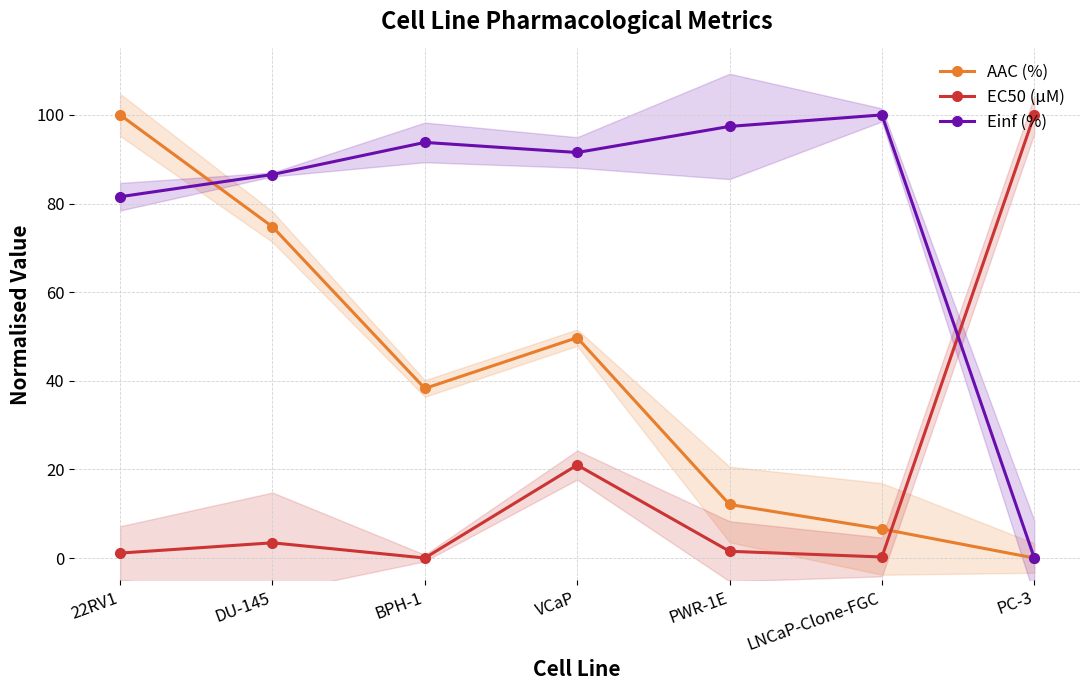

Between DU-145 and LNCaP-Clone-FGC, which is larger?

DU-145